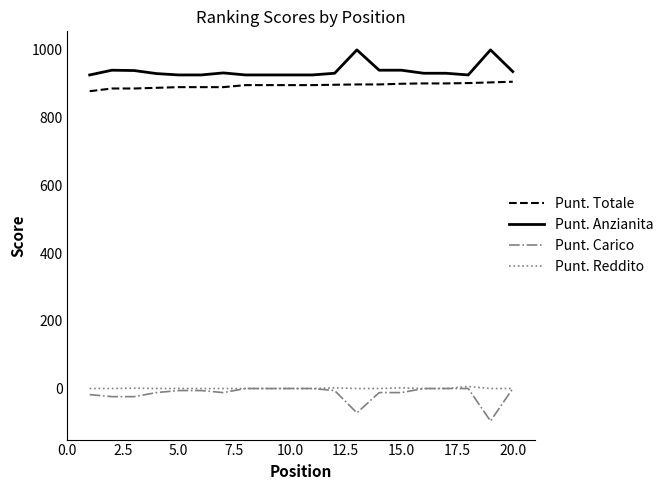

True or false: Punt. Reddito and Punt. Totale intersect in this chart.

False